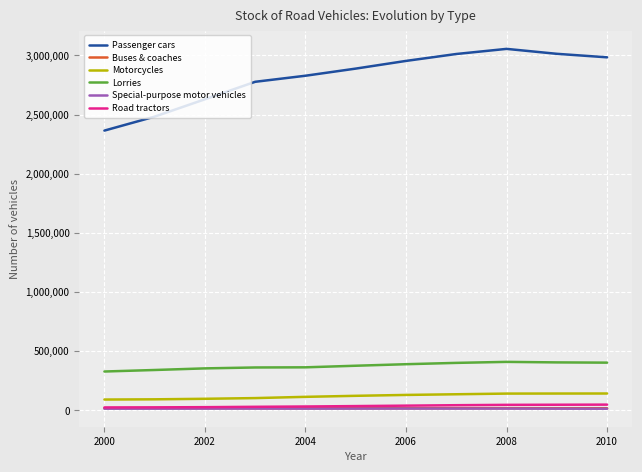

True or false: Motorcycles and Road tractors cross at least once.

False